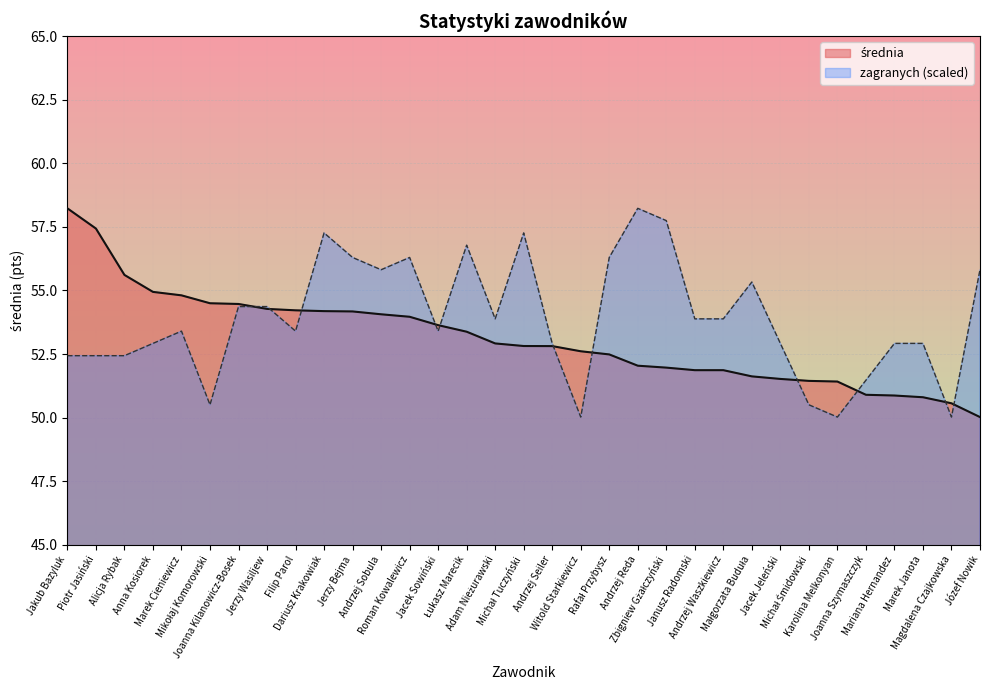

Reading left to right, extract all data points from this chart.

średnia: Jakub Bazyluk=58.2	Piotr Jasiński=57.4	Alicja Rybak=55.6	Anna Kosiorek=54.9	Marek Cieniewicz=54.8	Mikołaj Komorowski=54.5	Joanna Kilanowicz-Bosek=54.5	Jerzy Wasiljew=54.3	Filip Parol=54.2	Dariusz Krakowiak=54.2	Jerzy Bejma=54.2	Andrzej Sobula=54.1	Roman Kowalewicz=54.0	Jacek Sowiński=53.6	Łukasz Marecik=53.4	Adam Nieżurawski=52.9	Michał Tuczyński=52.8	Andrzej Seiler=52.8	Witold Starkiewicz=52.6	Rafał Przybysz=52.5	Andrzej Reda=52.0	Zbigniew Gżałczyński=52.0	Janusz Radomski=51.9	Andrzej Waszkiewicz=51.9	Małgorzata Buduła=51.6	Jacek Jeleński=51.5	Michał Śmidowski=51.4	Karolina Melkonyan=51.4	Joanna Szymaszczyk=50.9	Mariana Hernandez=50.9	Marek Janota=50.8	Magdalena Czajkowska=50.6	Józef Nowik=50.0
zagranych: Jakub Bazyluk=52.4	Piotr Jasiński=52.4	Alicja Rybak=52.4	Anna Kosiorek=52.9	Marek Cieniewicz=53.4	Mikołaj Komorowski=50.5	Joanna Kilanowicz-Bosek=54.4	Jerzy Wasiljew=54.4	Filip Parol=53.4	Dariusz Krakowiak=57.3	Jerzy Bejma=56.3	Andrzej Sobula=55.8	Roman Kowalewicz=56.3	Jacek Sowiński=53.4	Łukasz Marecik=56.8	Adam Nieżurawski=53.9	Michał Tuczyński=57.3	Andrzej Seiler=52.9	Witold Starkiewicz=50.0	Rafał Przybysz=56.3	Andrzej Reda=58.2	Zbigniew Gżałczyński=57.7	Janusz Radomski=53.9	Andrzej Waszkiewicz=53.9	Małgorzata Buduła=55.3	Jacek Jeleński=52.9	Michał Śmidowski=50.5	Karolina Melkonyan=50.0	Joanna Szymaszczyk=51.5	Mariana Hernandez=52.9	Marek Janota=52.9	Magdalena Czajkowska=50.0	Józef Nowik=55.8